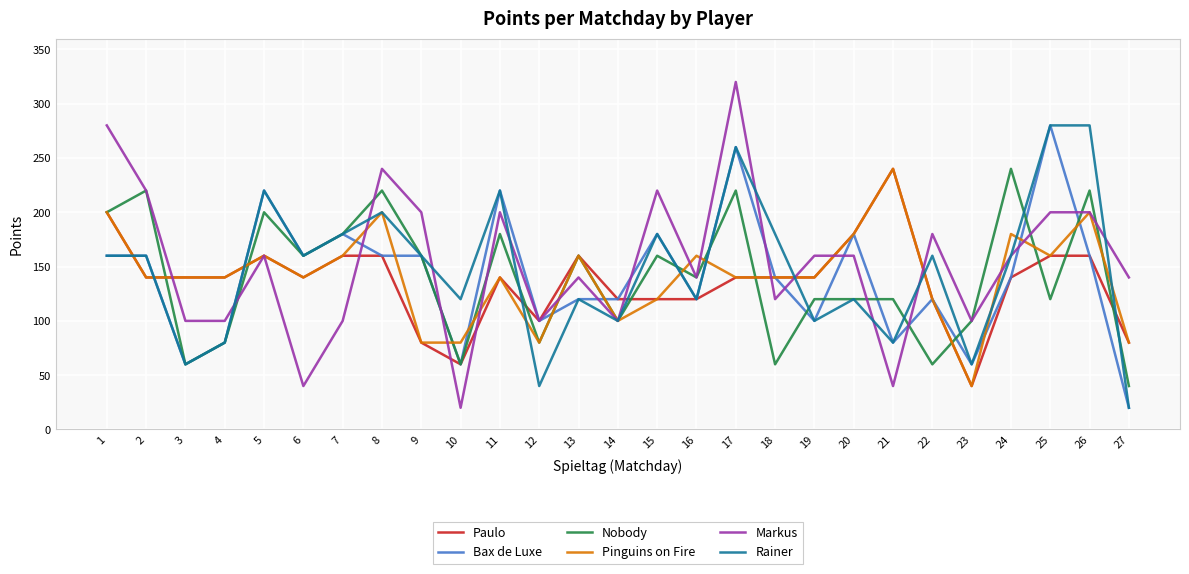

What is the difference between the second highest and second lowest values in the Bax de Luxe series?

200